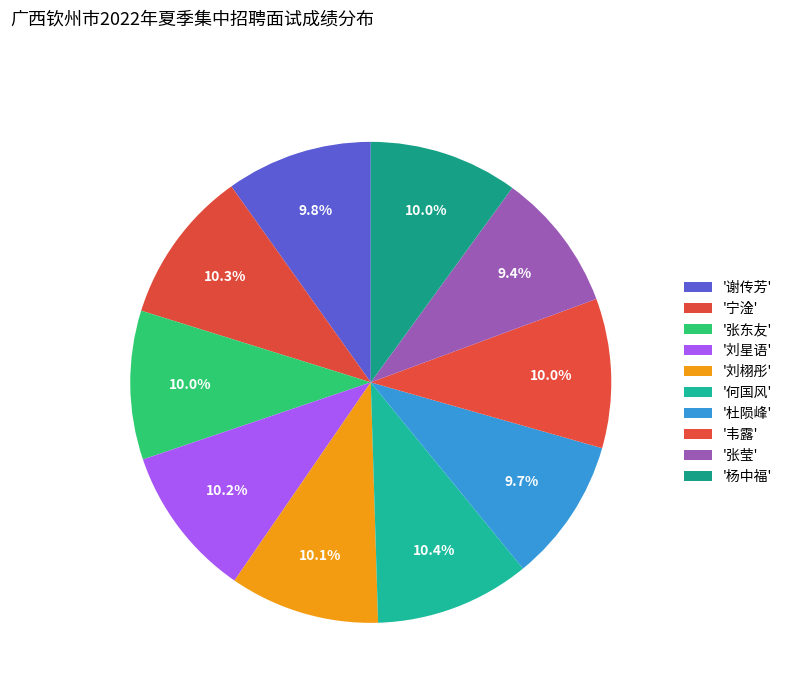

Count the number of slices in the pie.

10